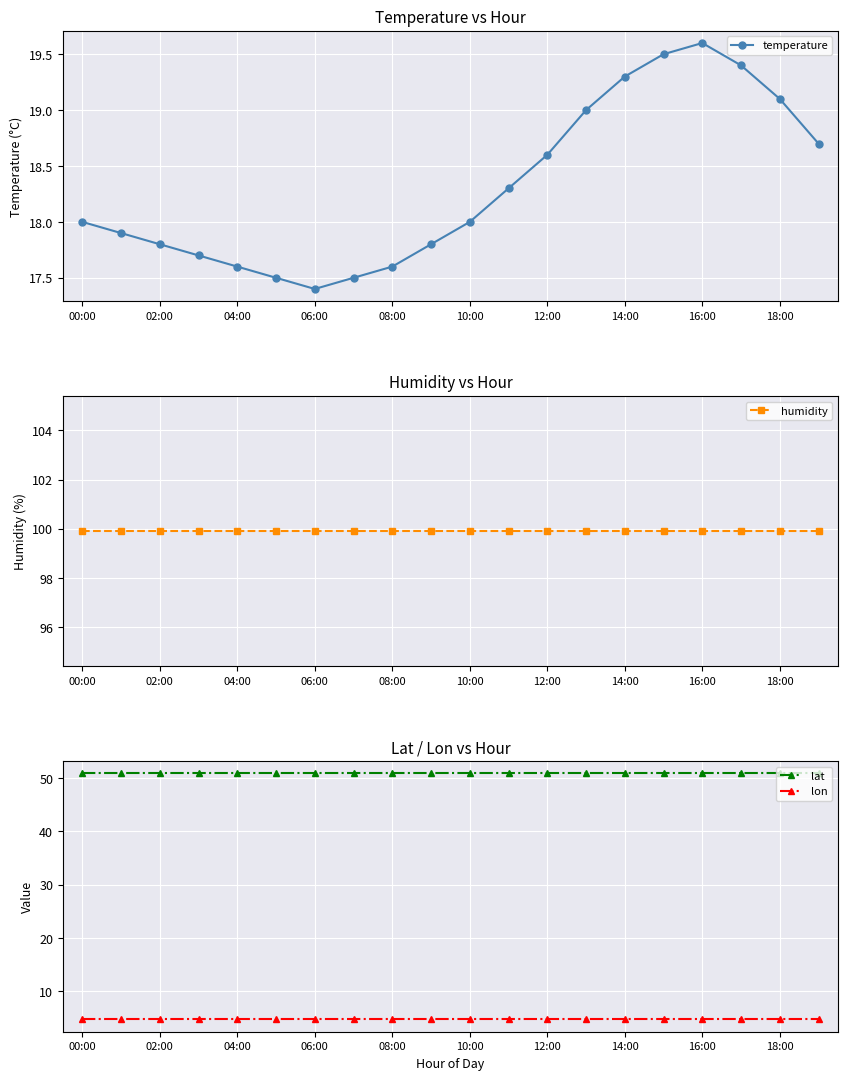

What is the approximate value of lat at 14:00?

50.9